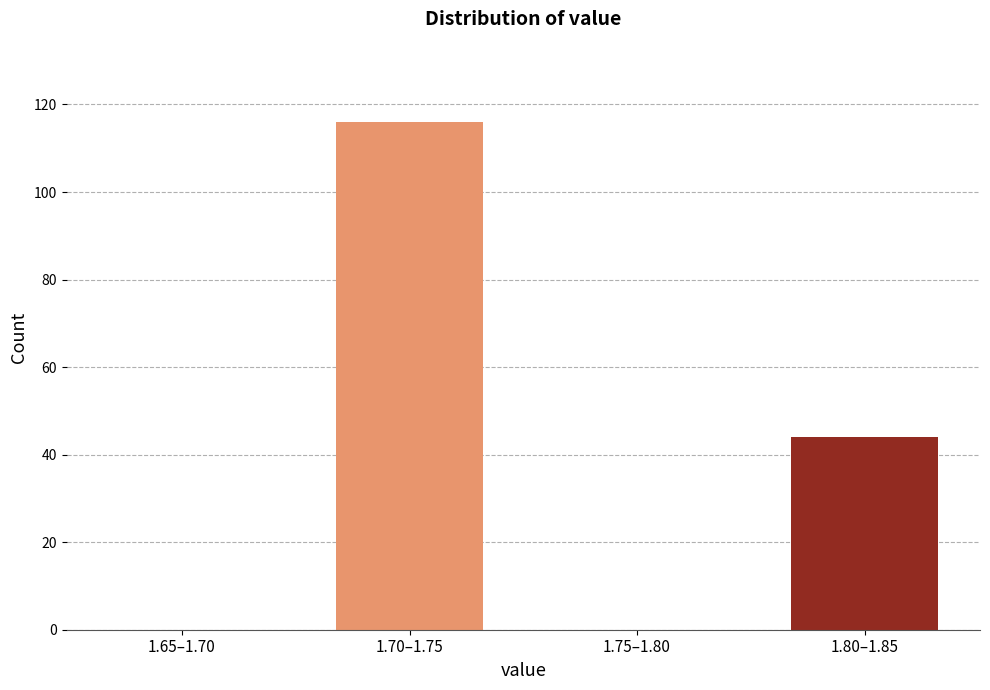

Reading left to right, extract all data points from this chart.

1.65–1.70=0	1.70–1.75=116	1.75–1.80=0	1.80–1.85=44